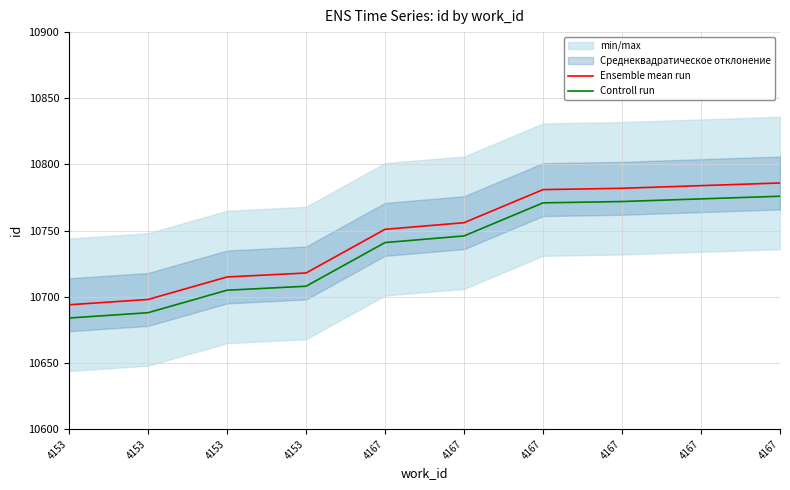

What is the difference between the Controll run values at 4167 and 4153?

66